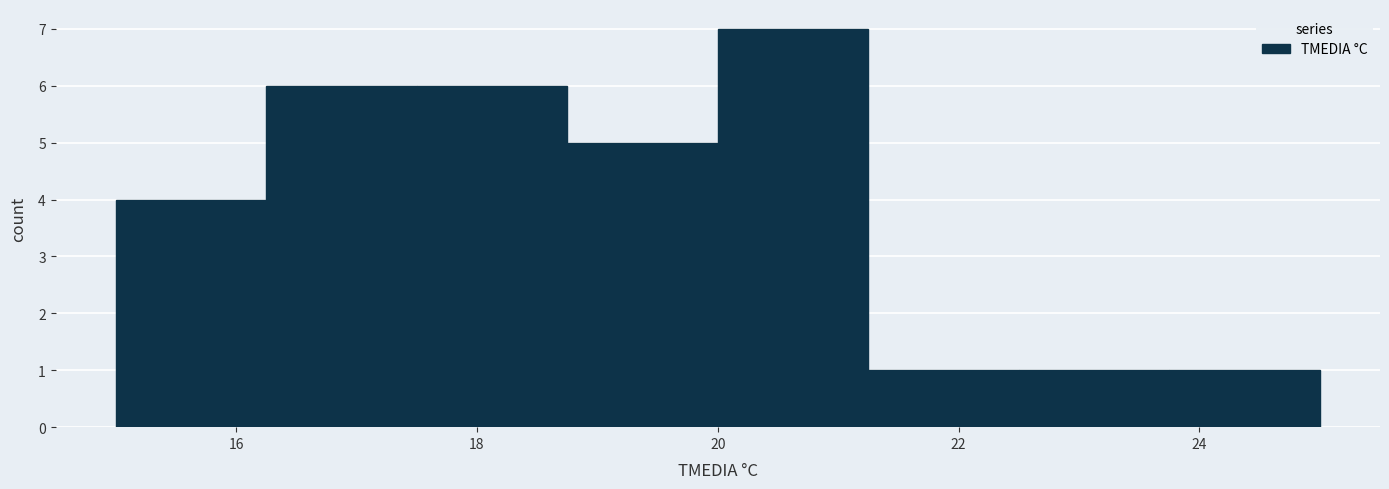

How tall is the bar that spans 17.50 to 18.75 on the x-axis? Neither the bar edges nor the heights are printed on the chart, so give them approximately, as read against the axes.

6